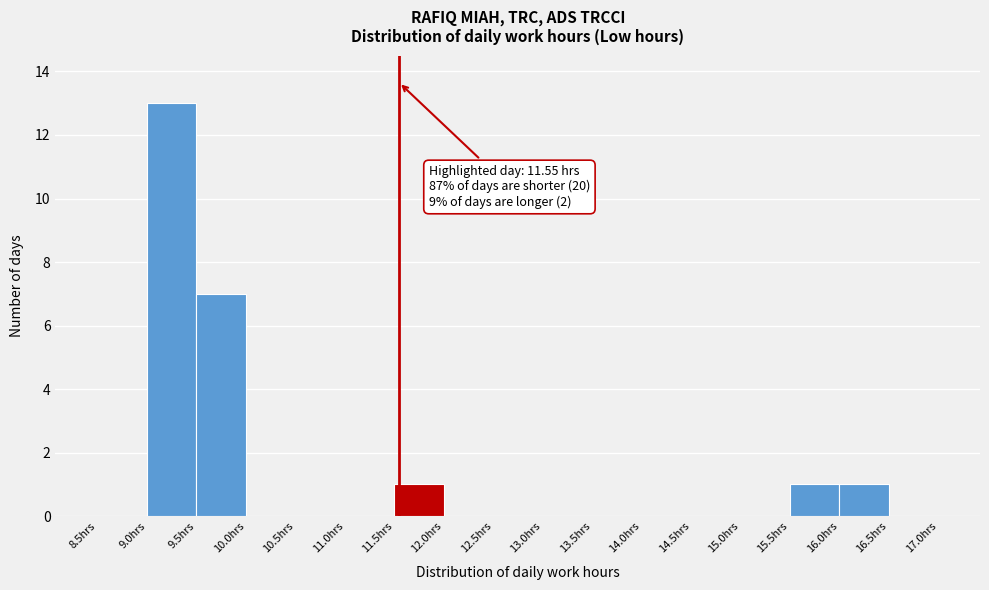

Which range on the x-axis has the tallest bar?

9.0 to 9.5